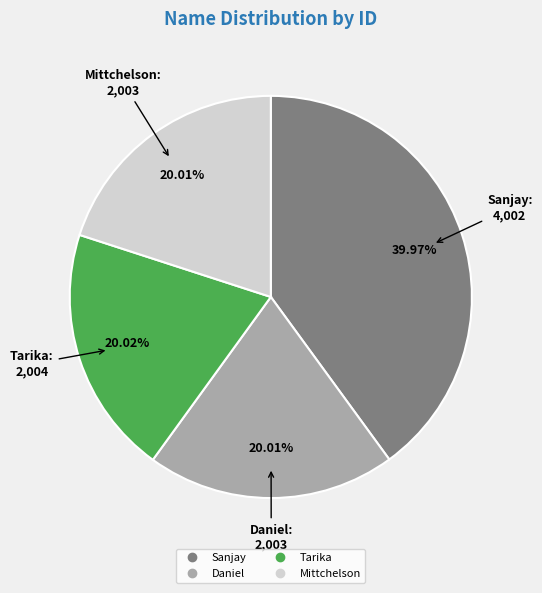

Is there a majority slice in this chart?

No